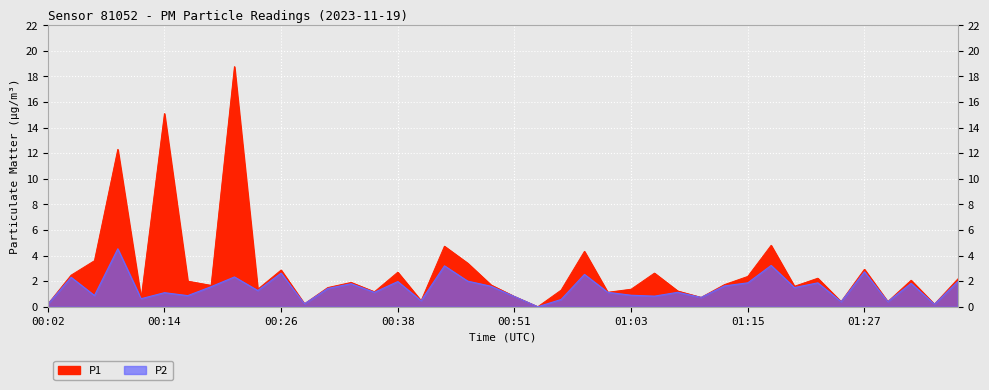

Rank the series by their average value, from highest to lowest.

P1, P2